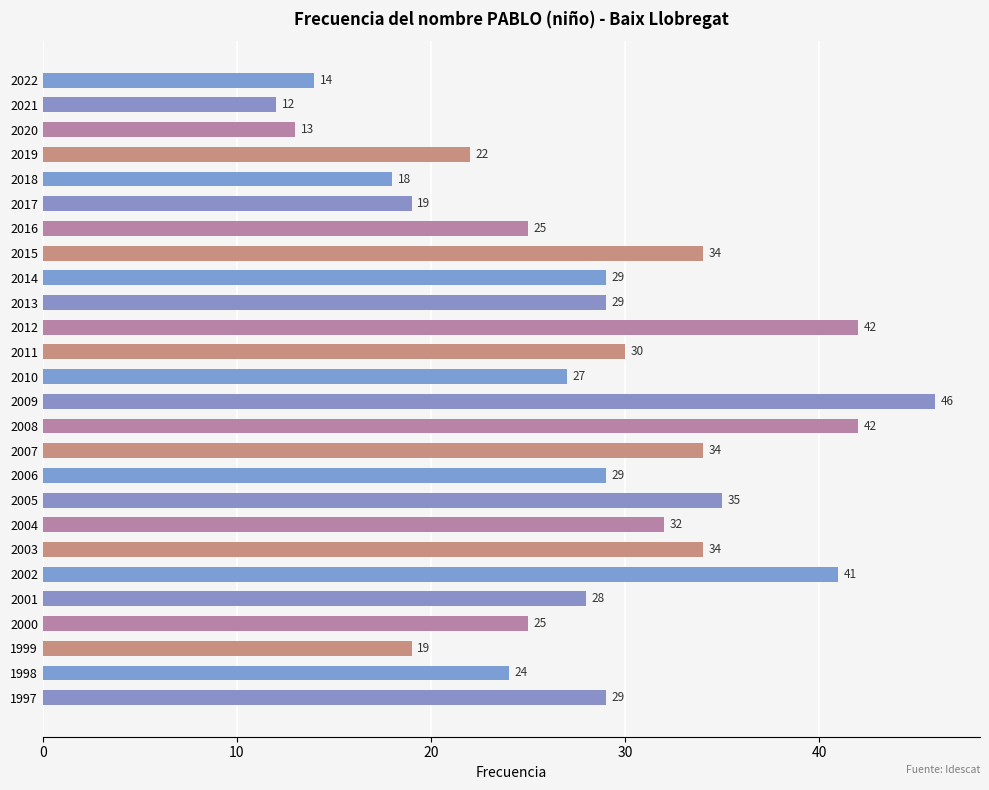

What is the difference between the maximum and second lowest values?

33